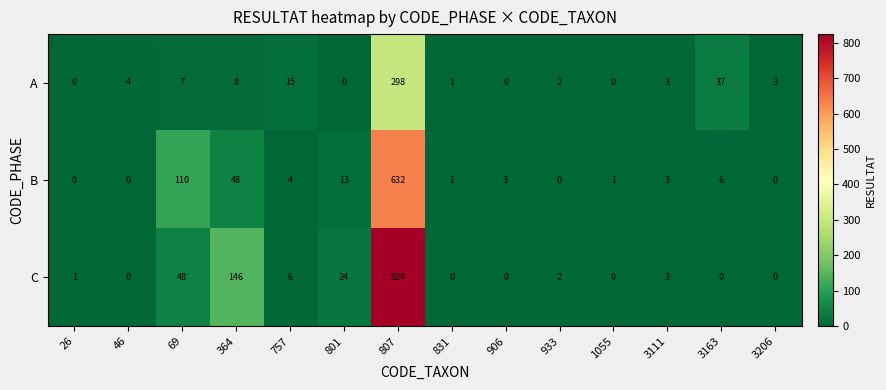

The A series shows 4 at 46. True or false?

True